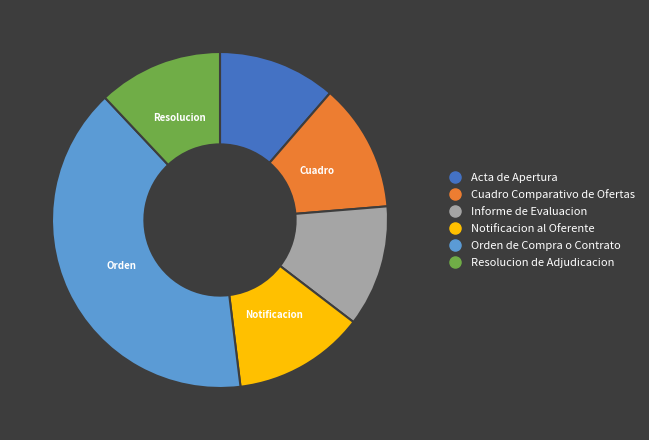

Which has a higher value, Cuadro Comparativo de Ofertas or Acta de Apertura?

Cuadro Comparativo de Ofertas